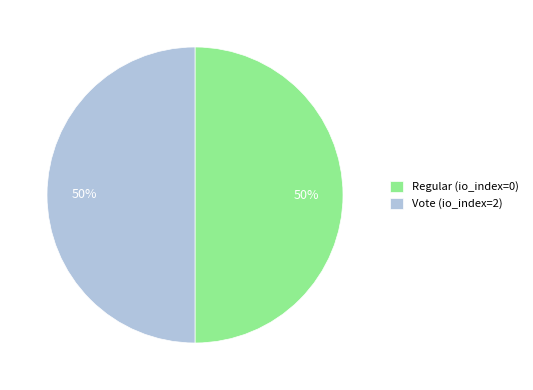

To the nearest percent, what is the average slice percentage?

50%